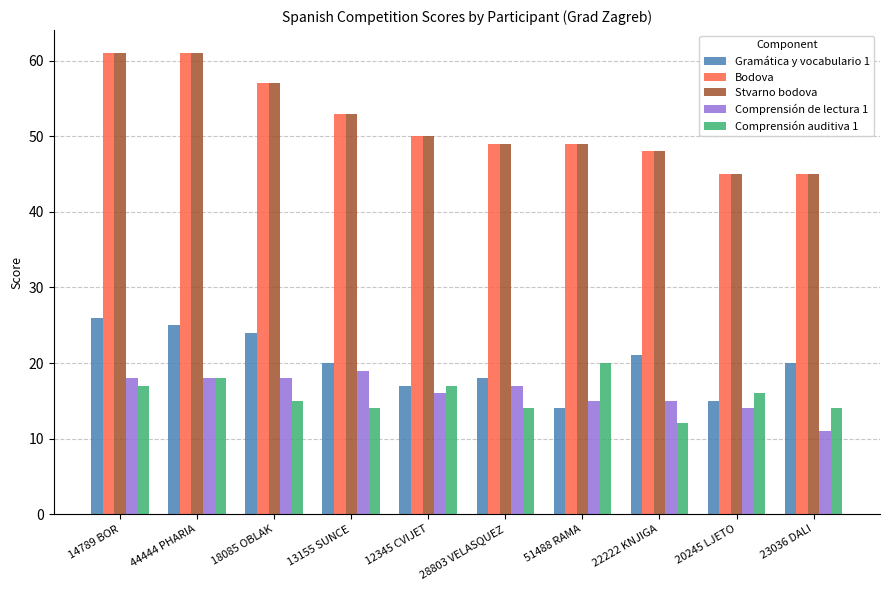

What are all the series names shown in the legend?

Gramática y vocabulario 1, Bodova, Stvarno bodova, Comprensión de lectura 1, Comprensión auditiva 1